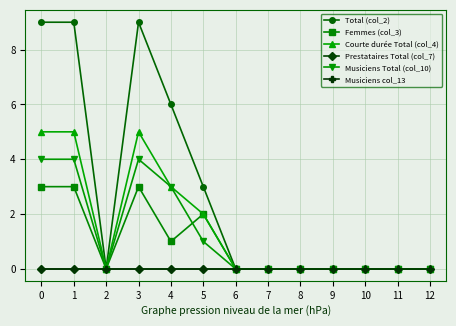

Which series has the largest range (max minus min)?

Total (col_2)